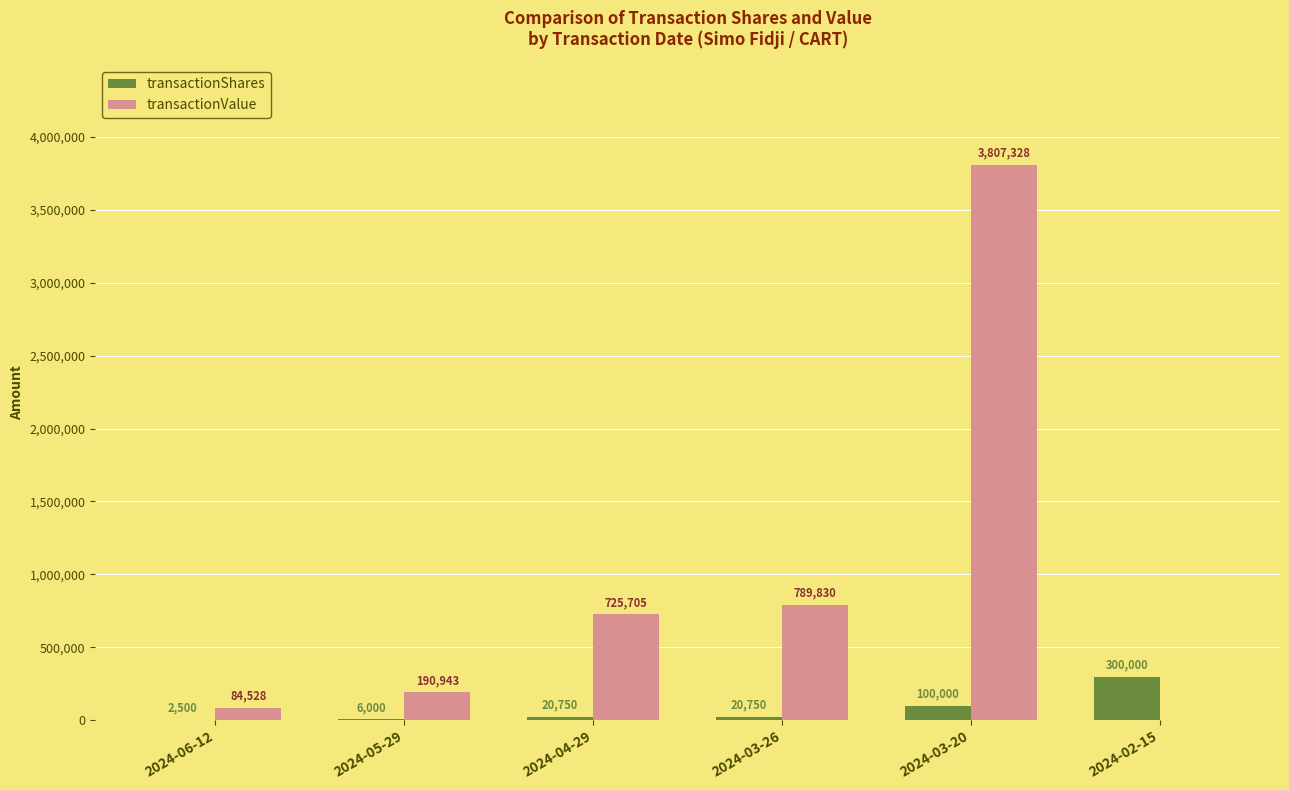

Reading left to right, extract all data points from this chart.

transactionShares: 2500	6000	20750	20750	100000	300000
transactionValue: 84528	190943	725705	789830	3807328	0